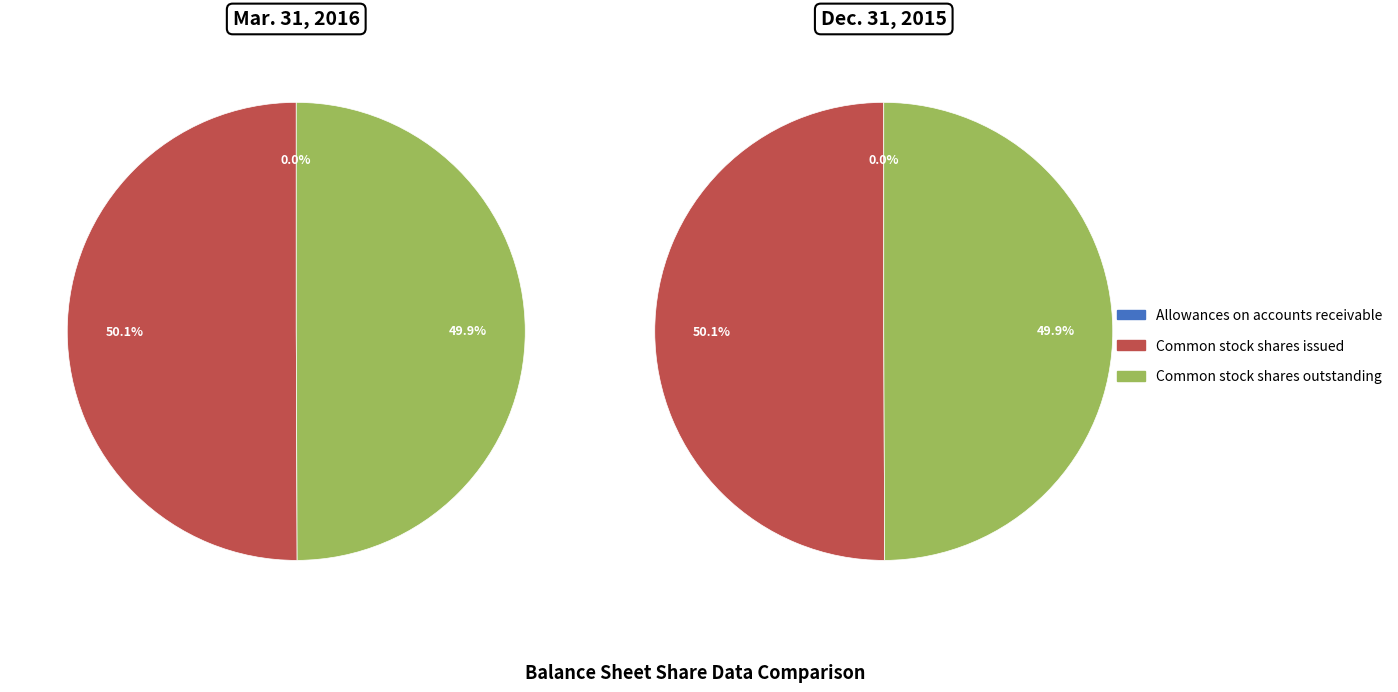

Which series has the widest spread of values?

values_2016